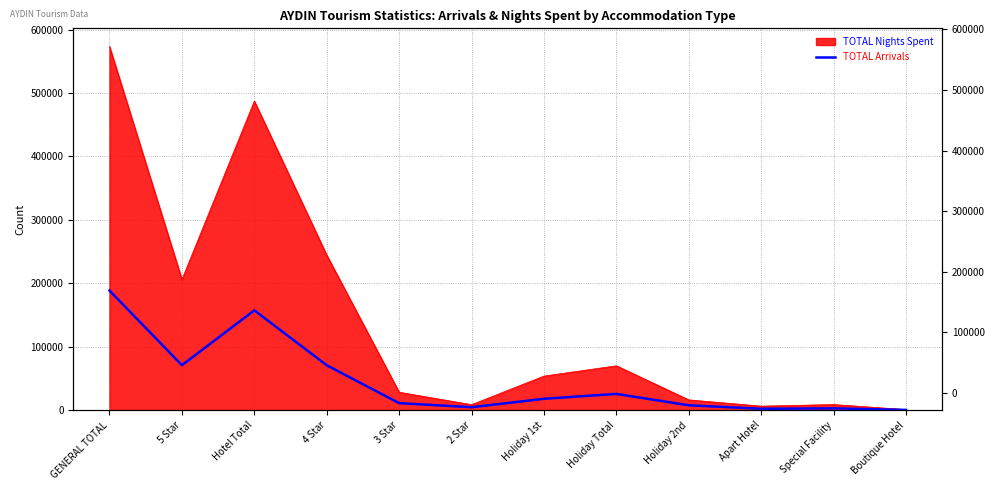

Reading left to right, list all the values displayed in this chart.

GENERAL TOTAL=188506	5 Star=70896	Hotel Total=157369	4 Star=70751	3 Star=11056	2 Star=4666	Holiday 1st=17948	Holiday Total=25623	Holiday 2nd=7675	Apart Hotel=2227	Special Facility=2856	Boutique Hotel=431